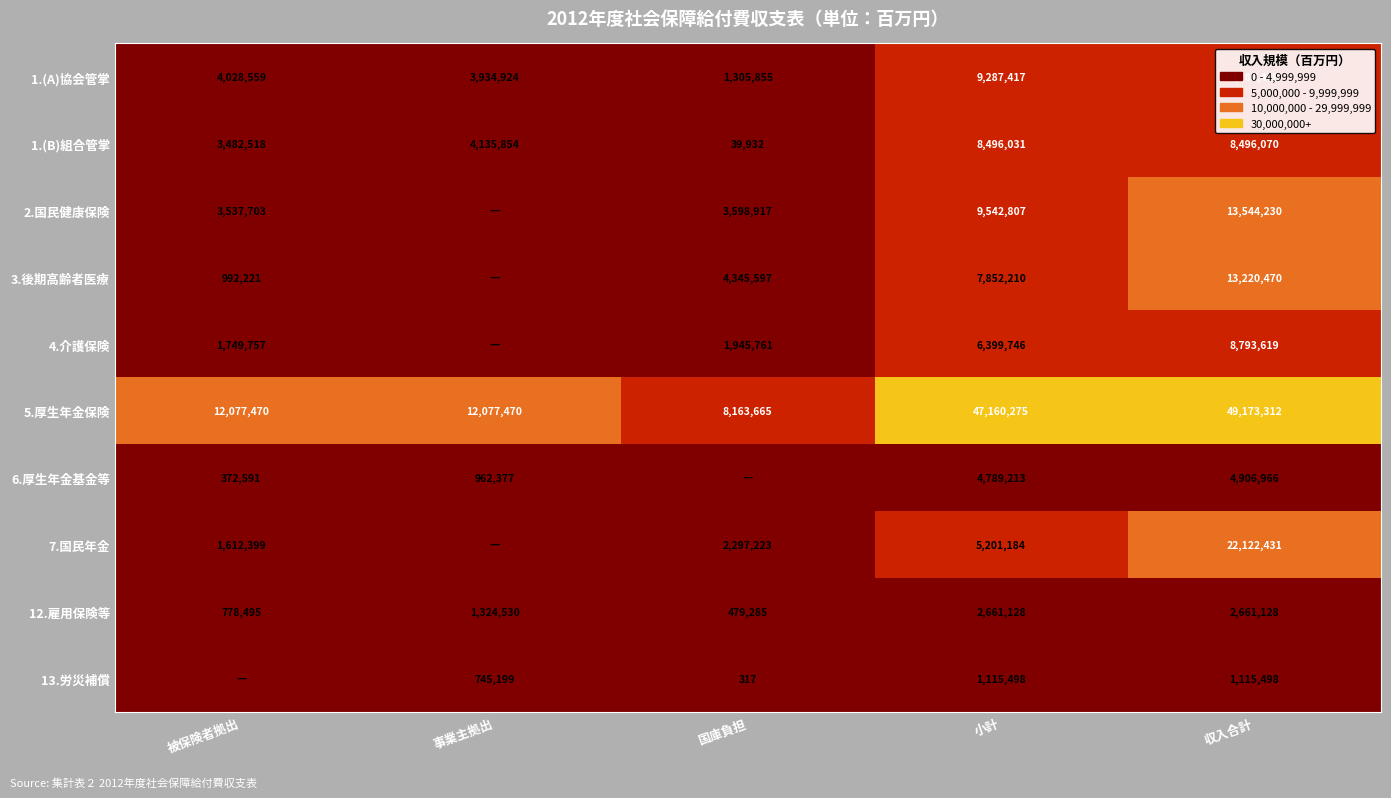

How many data points in 1.(A)協会管掌 are less than 4028559?

2